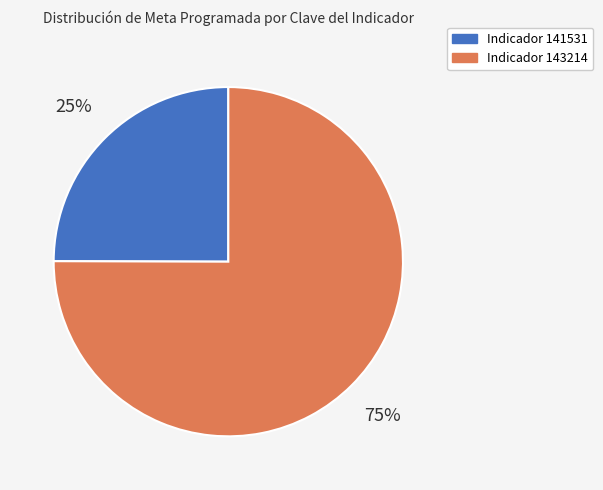

Does any single category account for the majority?

Yes